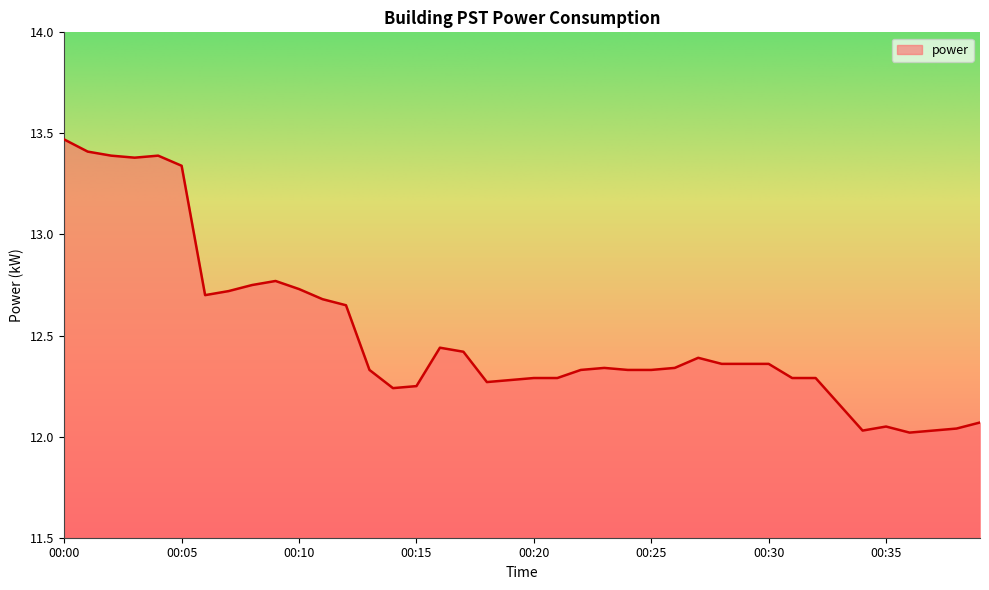

List the labels in order of value, largest first.

00:00, 00:01, 00:02, 00:04, 00:03, 00:05, 00:09, 00:08, 00:10, 00:07, 00:06, 00:11, 00:12, 00:16, 00:17, 00:27, 00:28, 00:29, 00:30, 00:23, 00:26, 00:13, 00:22, 00:24, 00:25, 00:20, 00:21, 00:31, 00:32, 00:19, 00:18, 00:15, 00:14, 00:33, 00:39, 00:35, 00:38, 00:34, 00:37, 00:36